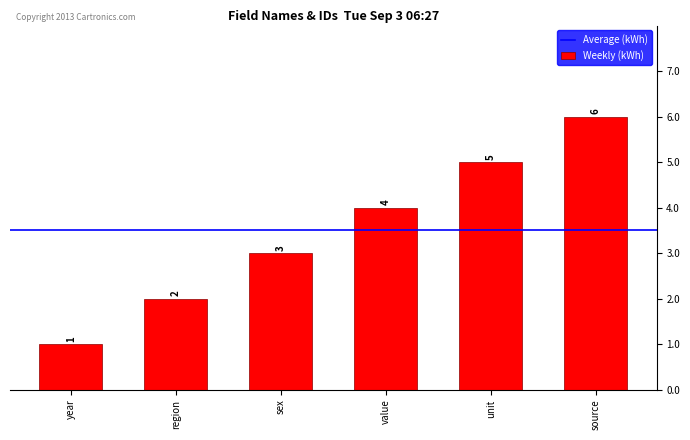

How many categories are shown in the chart?

6